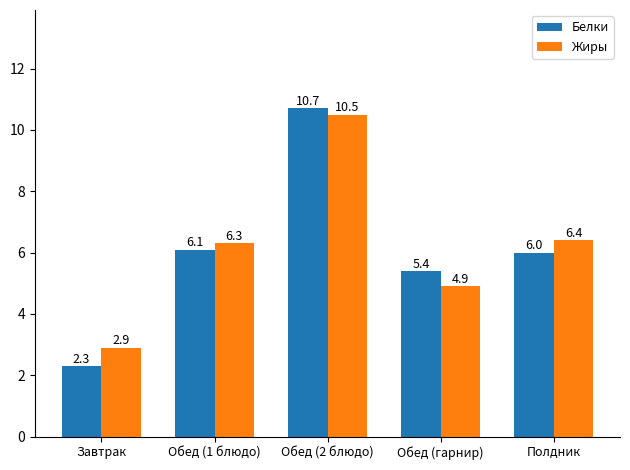

What is the label of the 3rd bar from the right?

Обед (2 блюдо)